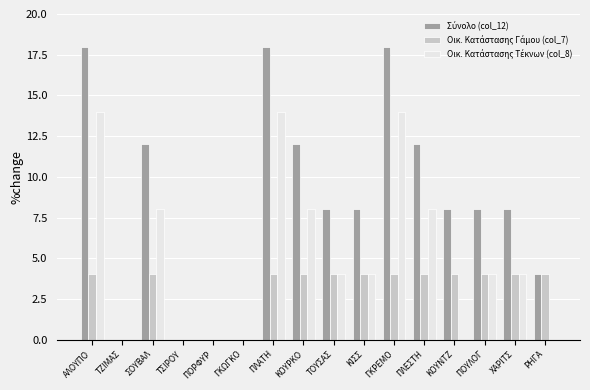

What is the total value across all series at ΧΑΡΙΤΣ?

16